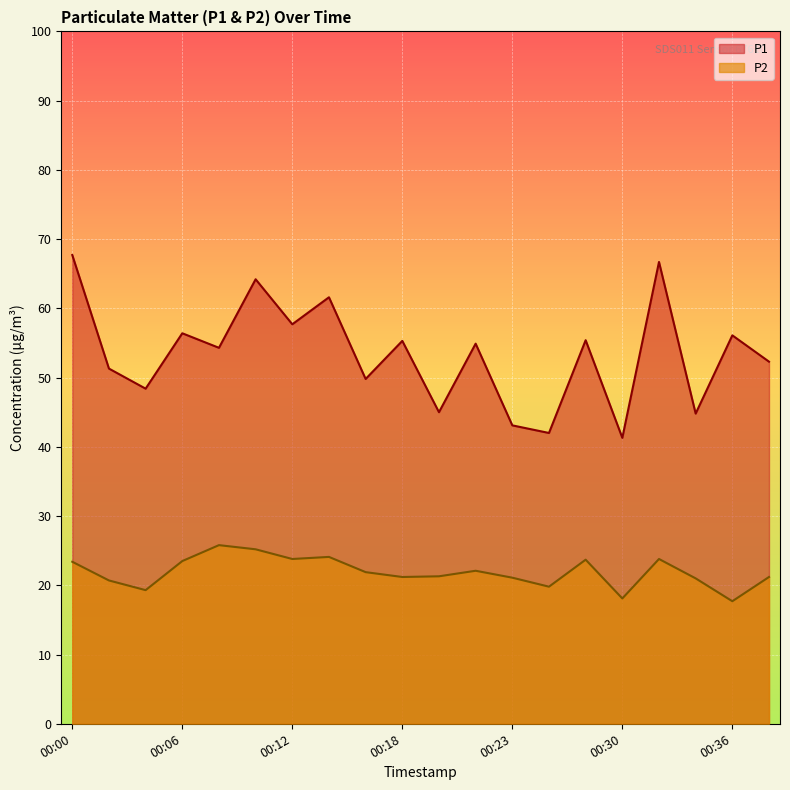

At which category is the sum across all series the highest?

00:00